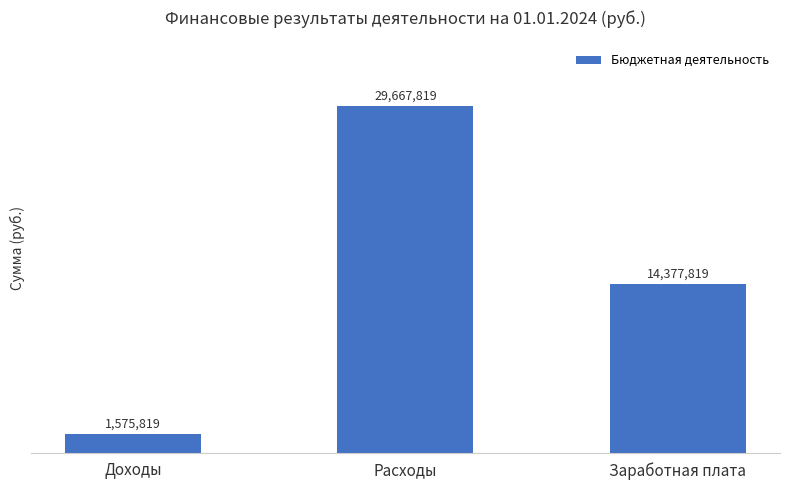

How many data points are less than 14377818?

1